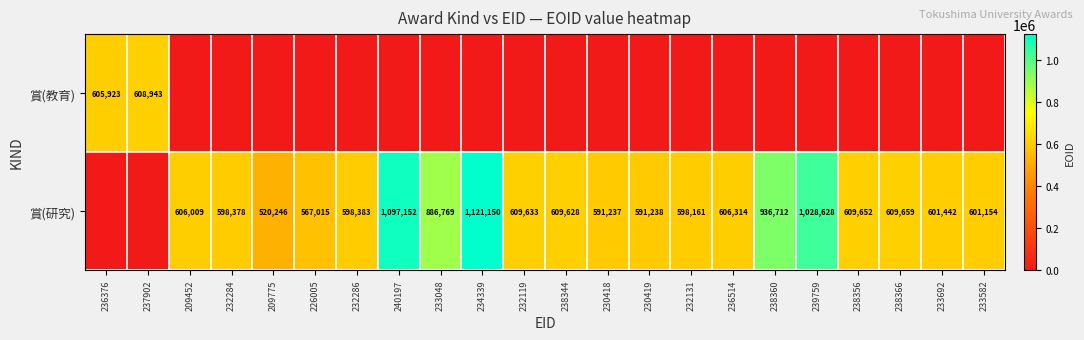

True or false: 賞(研究) has a value of 838280 at 238344.

False